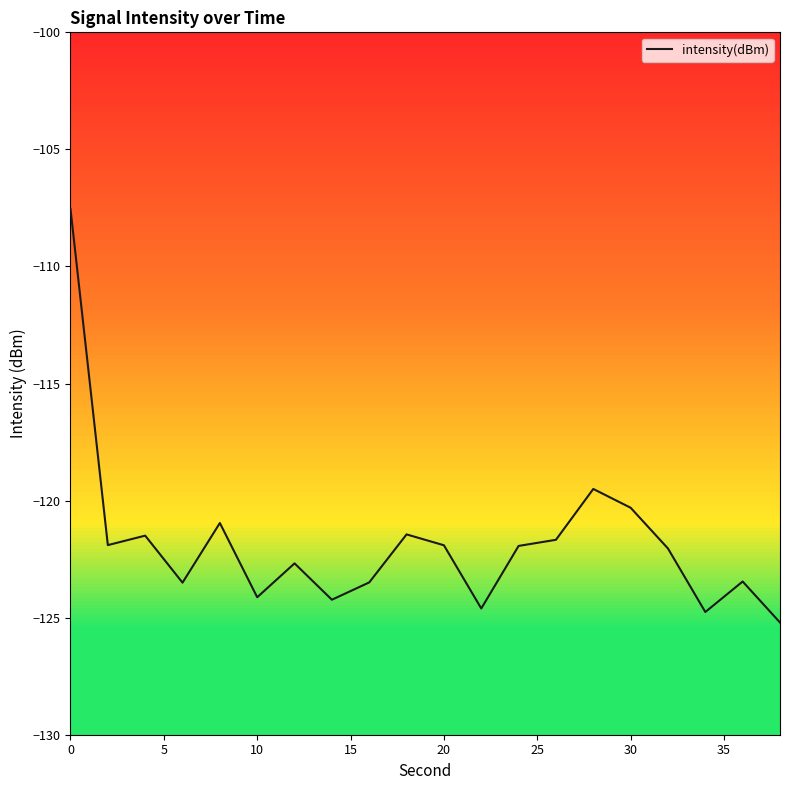

What is the minimum value shown in the chart?

-125.2